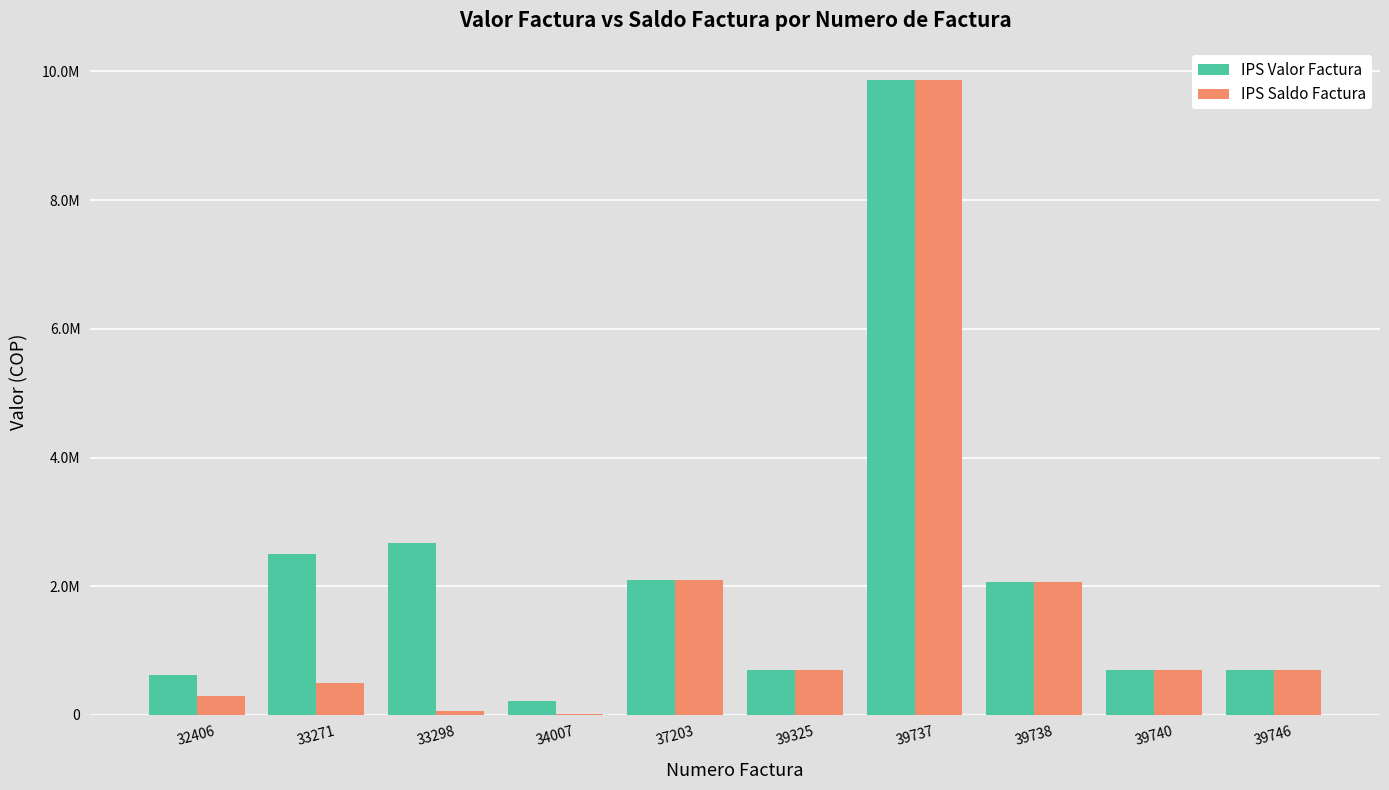

Between 39746 and 39738, which is larger?

39738